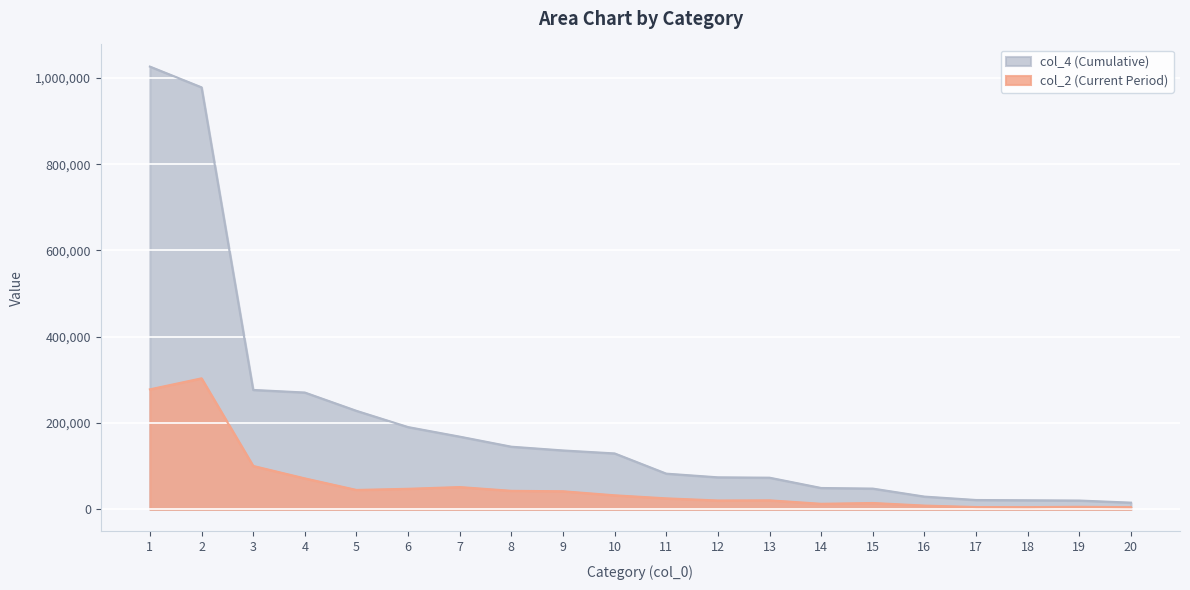

Reading left to right, list all the values displayed in this chart.

col_2 (Current Period): 1=278029	2=303572	3=100477	4=71638	5=44837	6=47508	7=51533	8=42799	9=41797	10=32423	11=25350	12=20399	13=20755	14=12747	15=14594	16=8569	17=5197	18=4992	19=5747	20=4912
col_4 (Cumulative): 1=1026303	2=978184	3=276719	4=270695	5=228238	6=190582	7=168391	8=145090	9=136413	10=129503	11=82640	12=74109	13=73266	14=49376	15=47996	16=29430	17=21533	18=20931	19=20299	20=15406